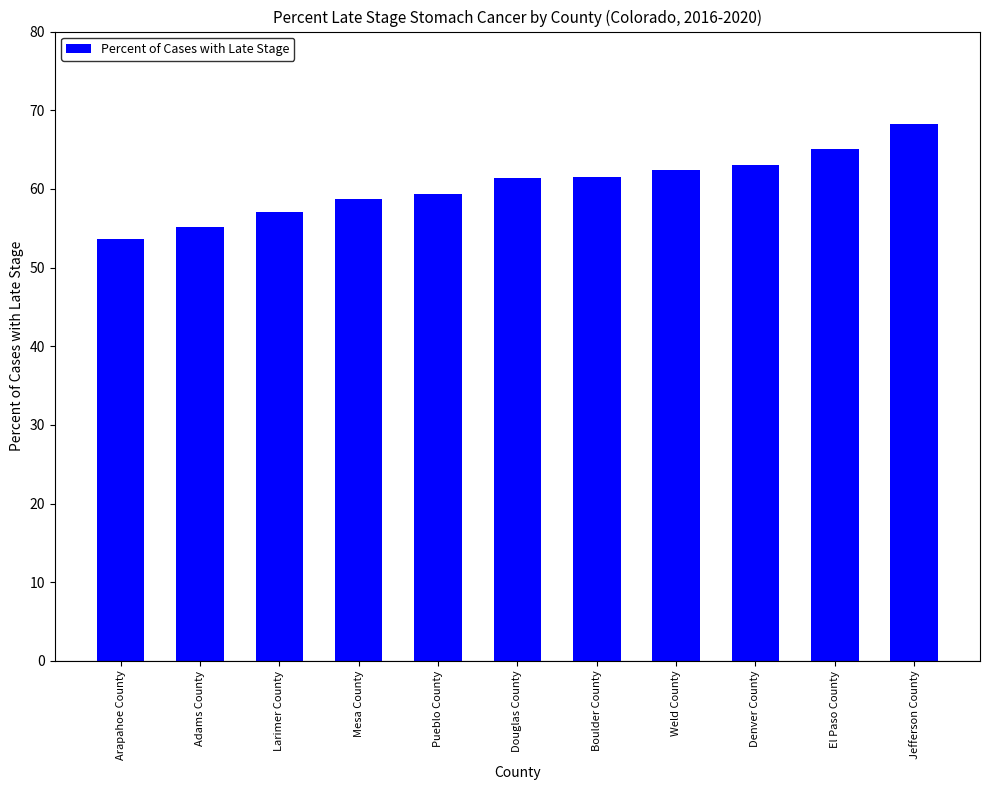

The value at Denver County is 63.1. True or false?

True